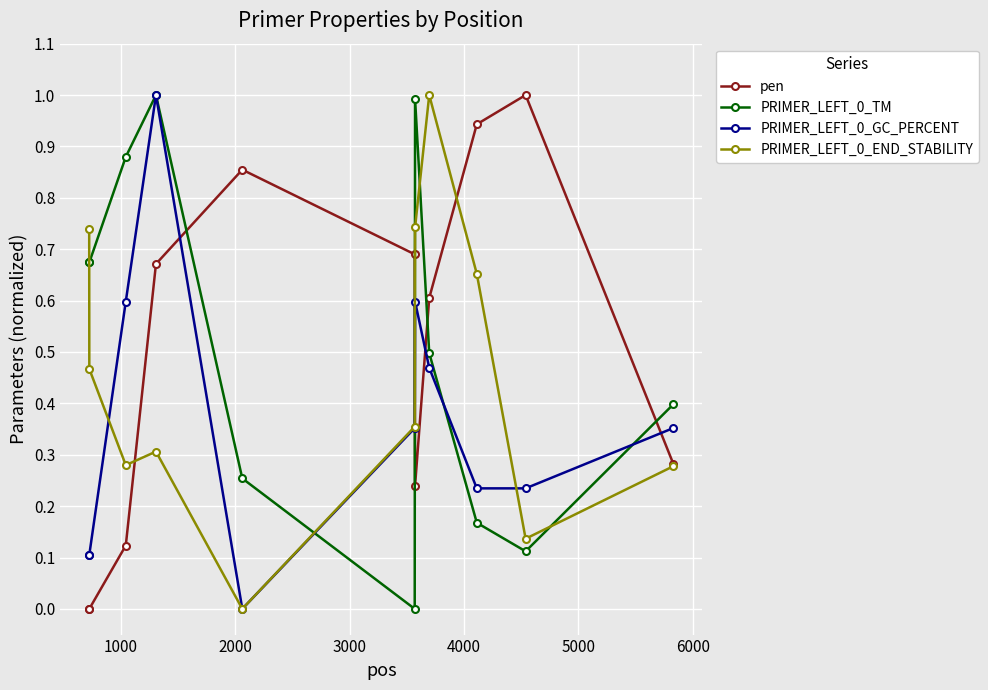

True or false: PRIMER_LEFT_0_GC_PERCENT has more than 2 interior local peaks.

False